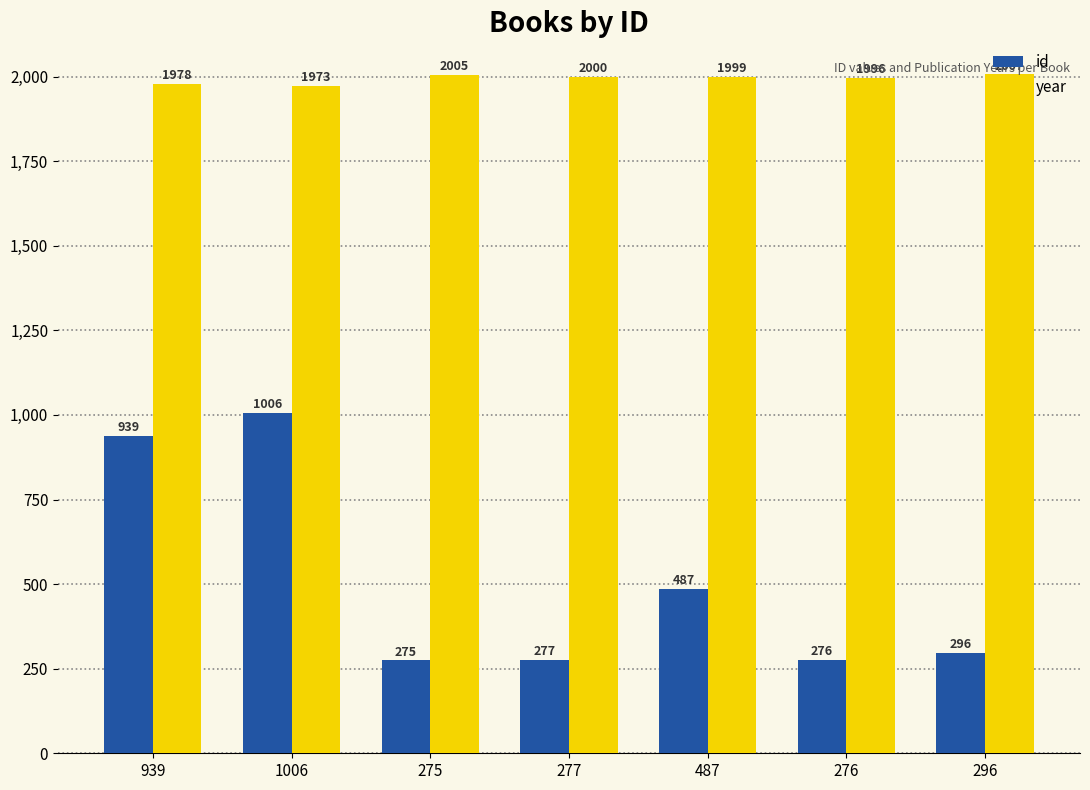

Reading left to right, list all the values displayed in this chart.

id: 939=939	1006=1006	275=275	277=277	487=487	276=276	296=296
year: 939=1978	1006=1973	275=2005	277=2000	487=1999	276=1996	296=2007